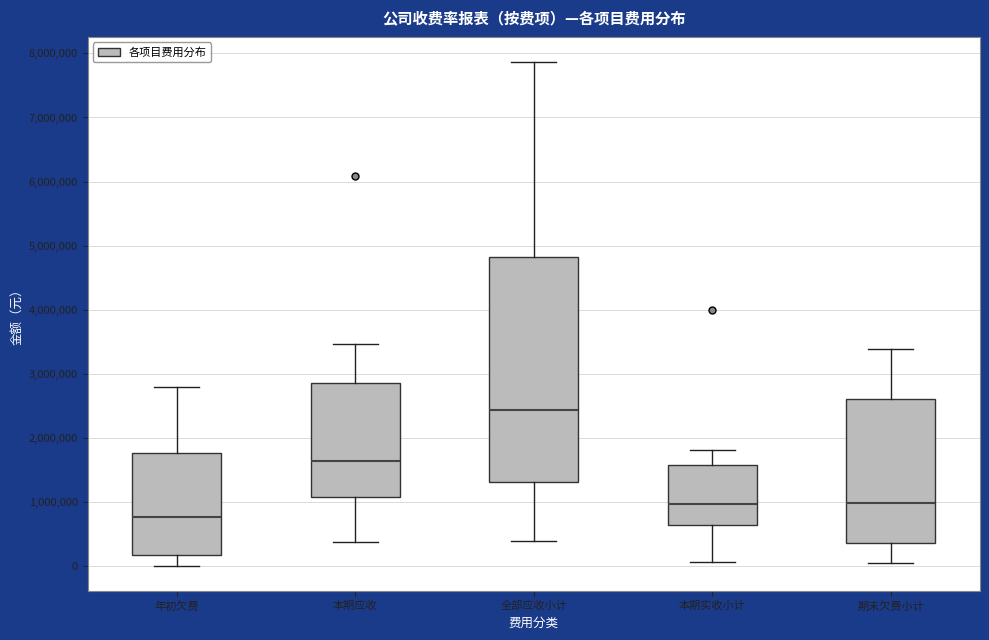

Reading left to right, transcribe this box plot: for each box, give where its median line is, the range the box spans, and where its two whiskers end, as read against the y-axis. The values are not printed on the chart, so give them approximately, as read against the axis.

年初欠费: median 800000, box 200000 to 1800000, whiskers 0 to 2800000
本期应收: median 1600000, box 1100000 to 2900000, whiskers 400000 to 3500000
全部应收小计: median 2400000, box 1300000 to 4800000, whiskers 400000 to 7900000
本期实收小计: median 1000000, box 600000 to 1600000, whiskers 100000 to 1800000
期末欠费小计: median 1000000, box 400000 to 2600000, whiskers 100000 to 3400000